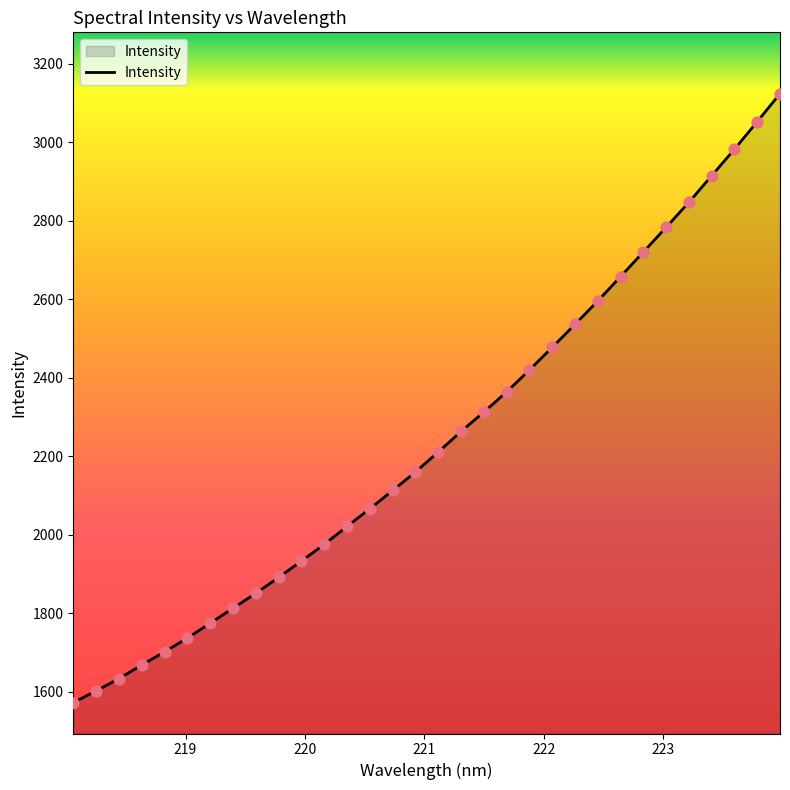

What is the minimum value shown in the chart?

1572.7